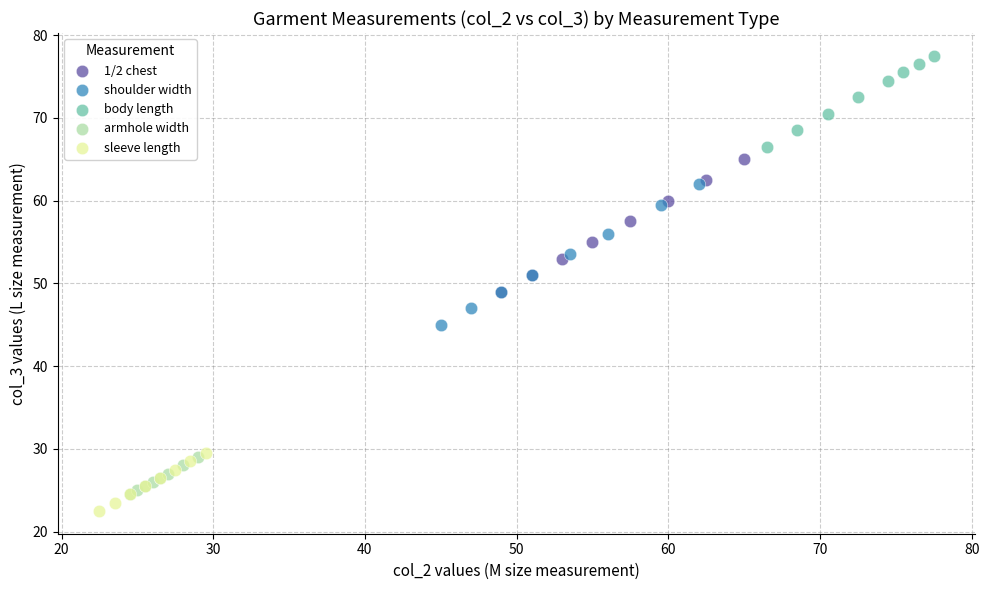

Which series reaches the maximum Y coordinate?

body length